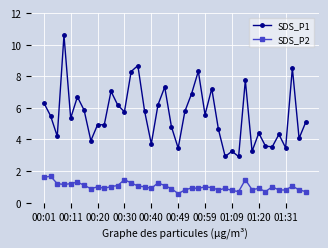

True or false: SDS_P2 and SDS_P1 intersect in this chart.

False